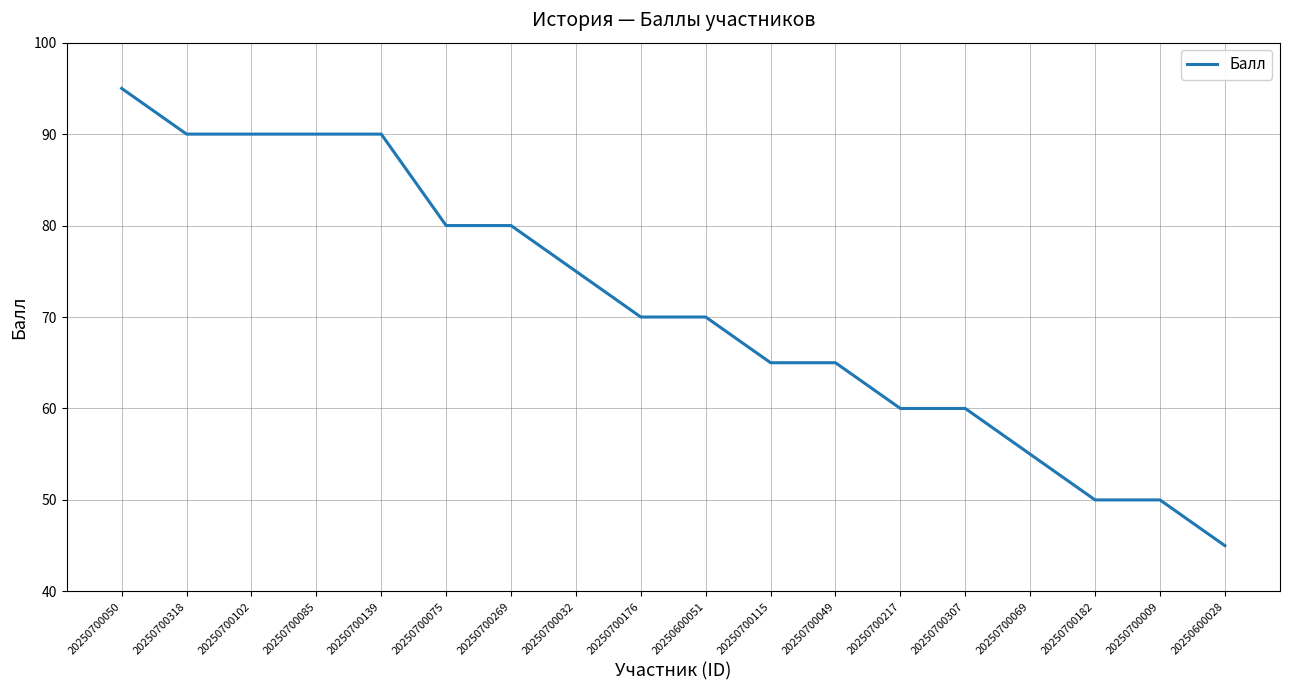

The value at 20250700318 is 90. True or false?

True